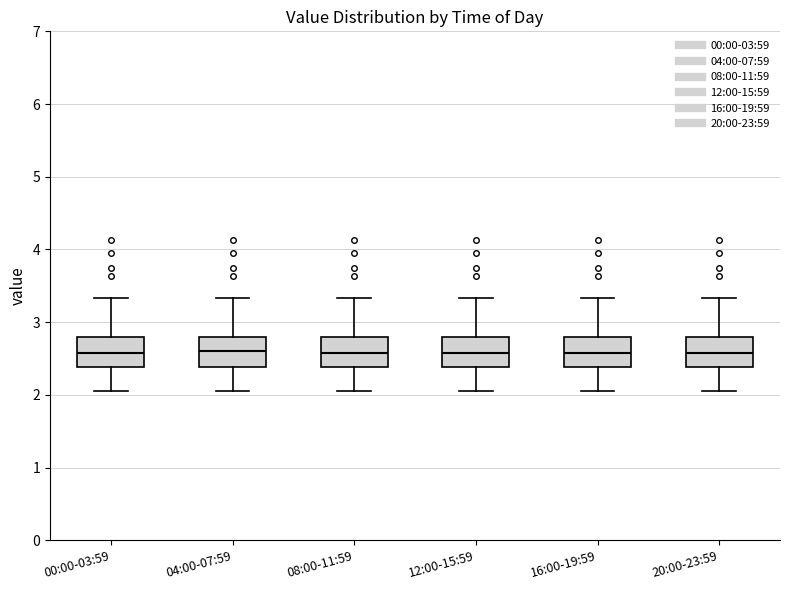

Where does the upper whisker of the box for 20:00-23:59 end on the y-axis? The values are not printed on the chart, so give them approximately, as read against the axis.

3.3